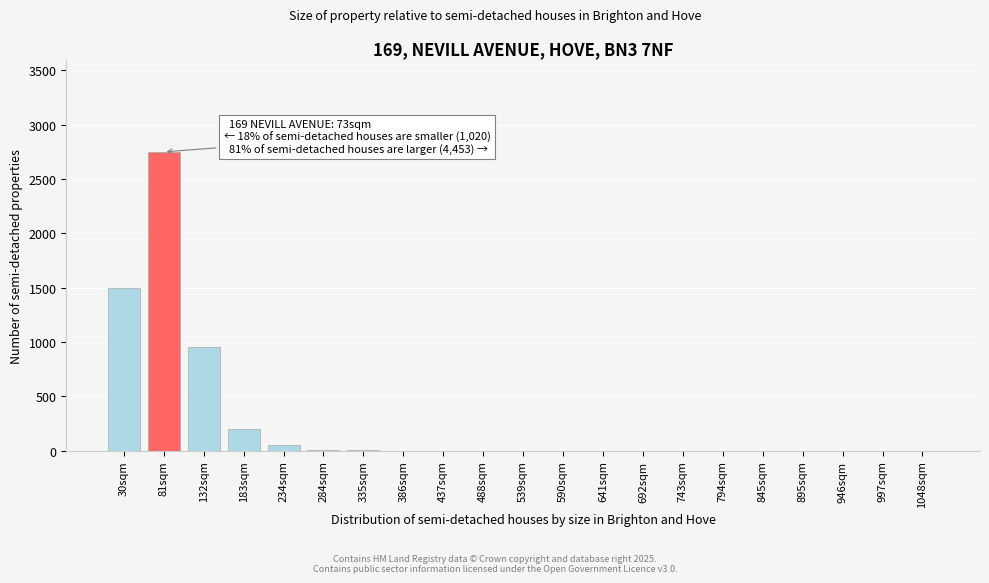

What is the greatest value displayed?

2750